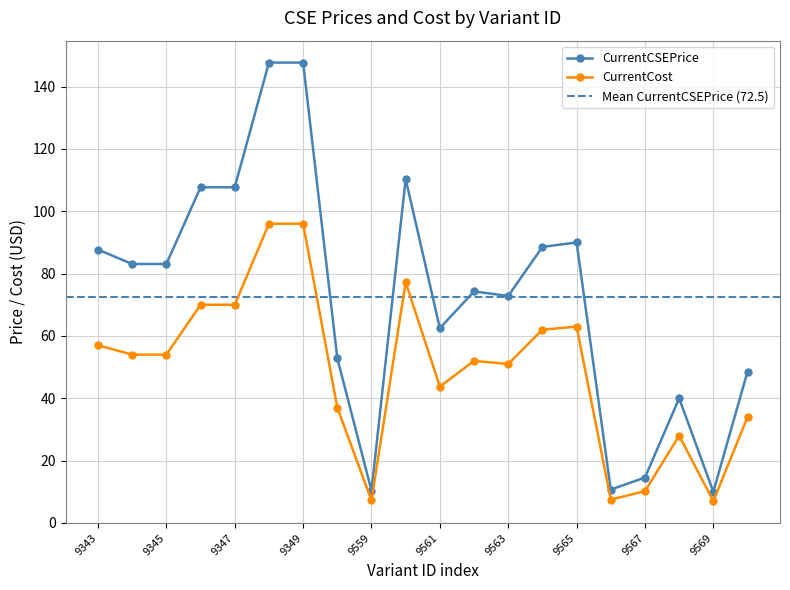

What is the difference between the highest and lowest values at 9569?

3.0